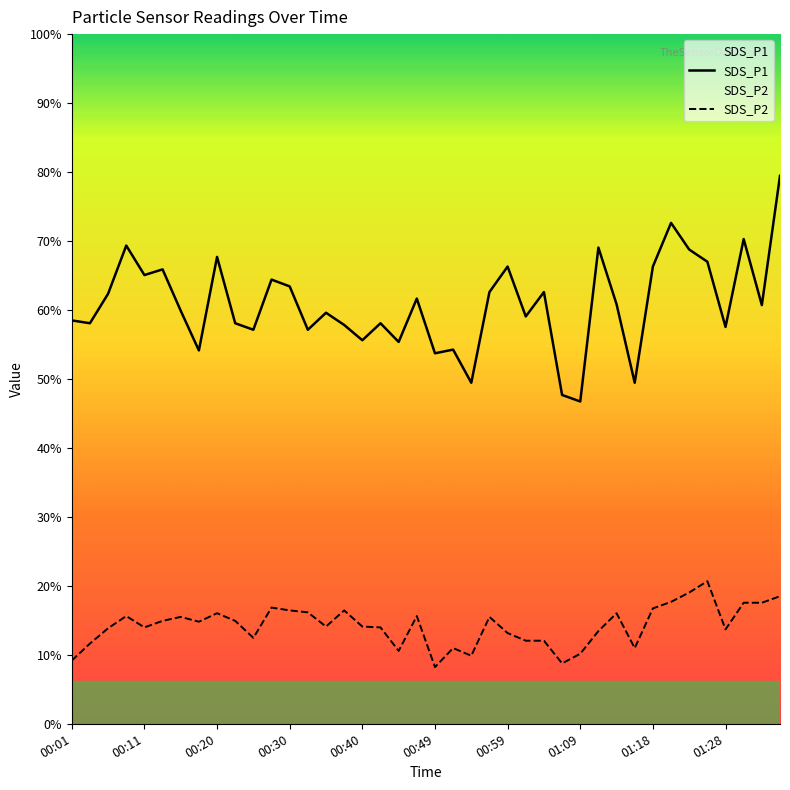

Does the chart display data point markers on the line(s)?

No